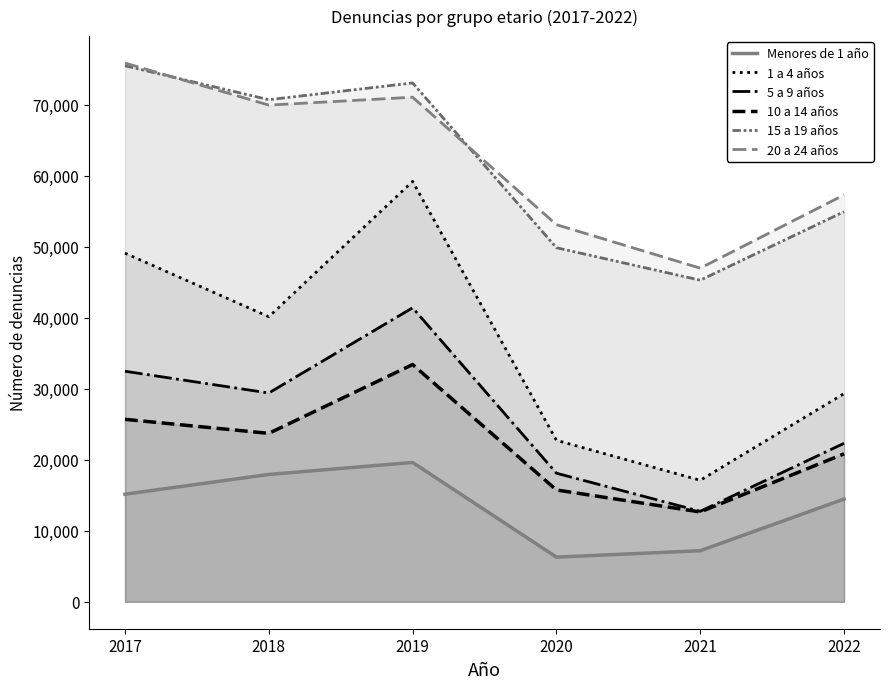

True or false: 10 a 14 años and 20 a 24 años cross at least once.

False